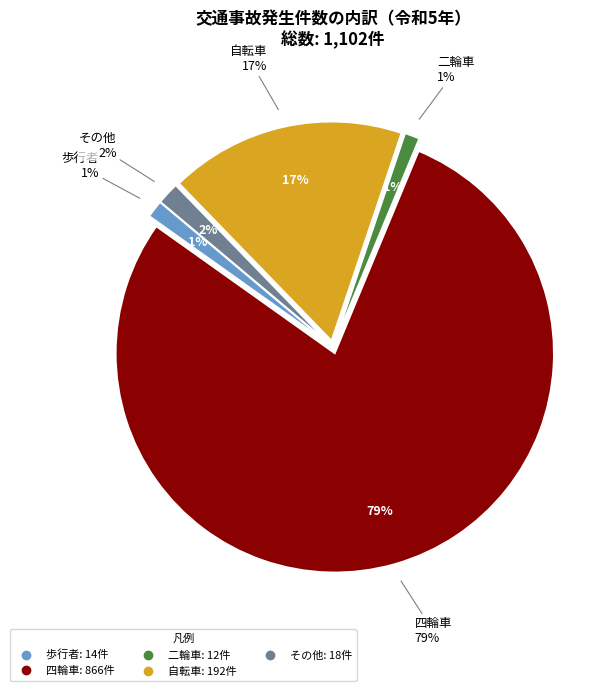

Combined, what portion of the pie is 歩行者 and 四輪車?

79.9%